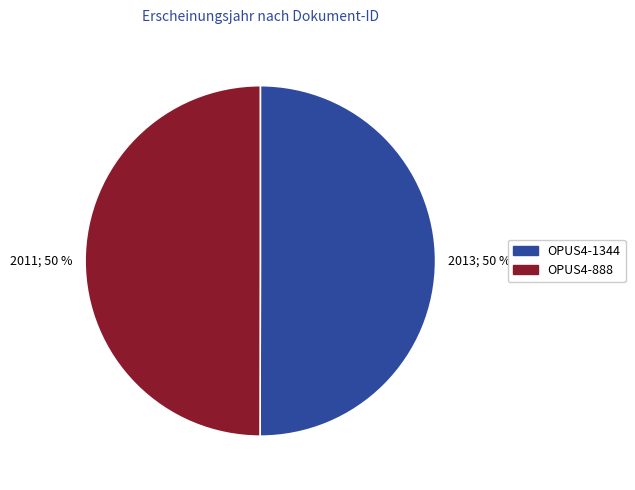

To the nearest percent, what percentage of the pie is OPUS4-888?

50%